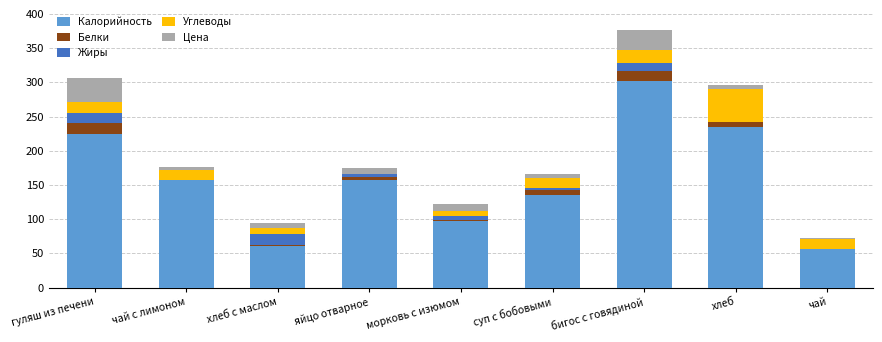

At which category is the sum across all series the highest?

бигос с говядиной